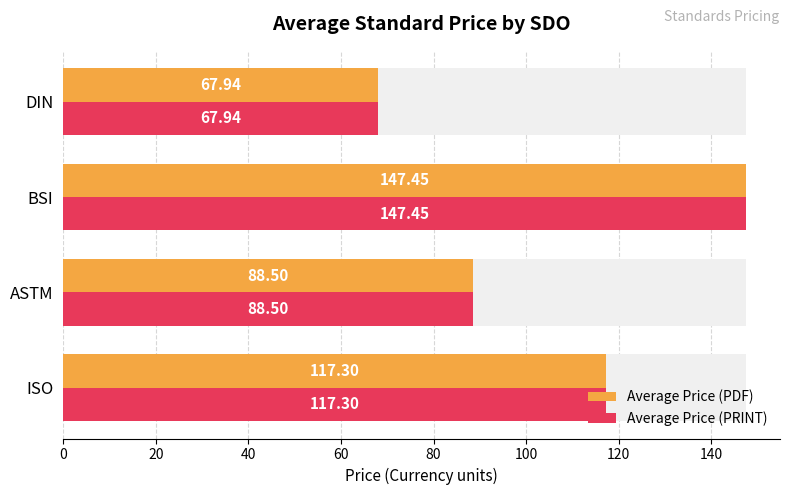

At how many categories does at least one series exceed 134?

1